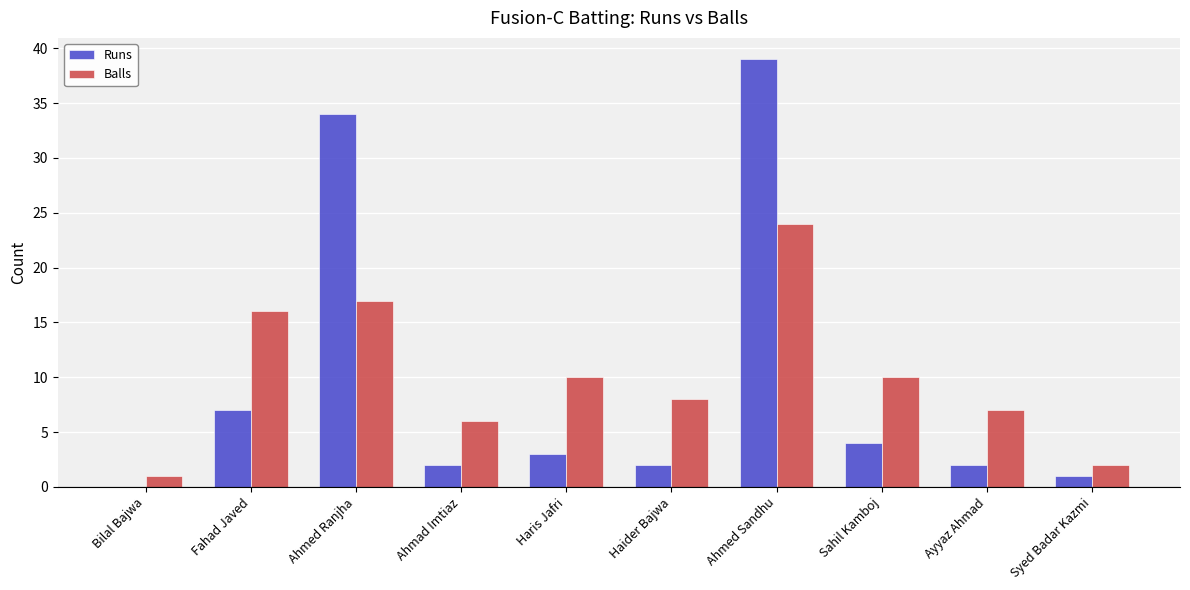

Reading left to right, extract all data points from this chart.

Runs: 0	7	34	2	3	2	39	4	2	1
Balls: 1	16	17	6	10	8	24	10	7	2